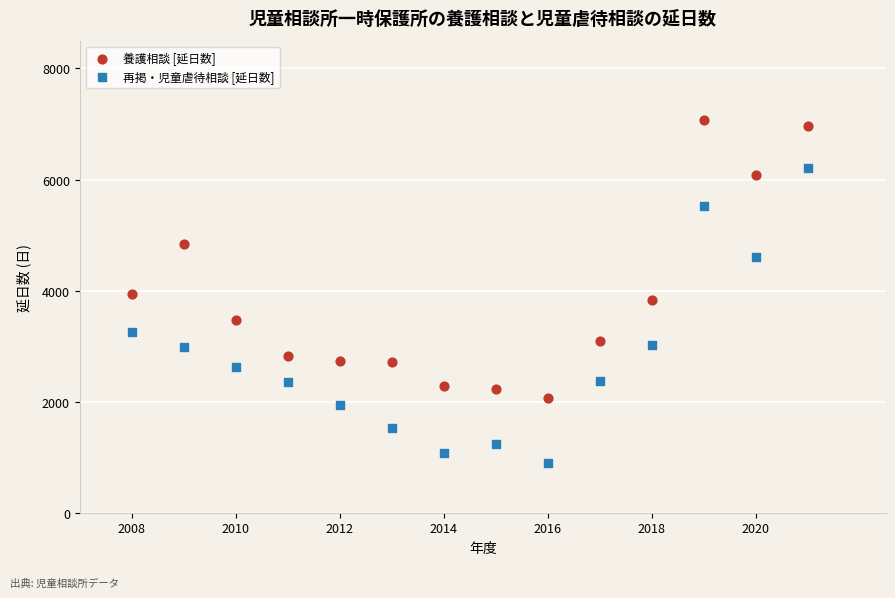

Across all data points, what is the range of X values (max minus min)?

13